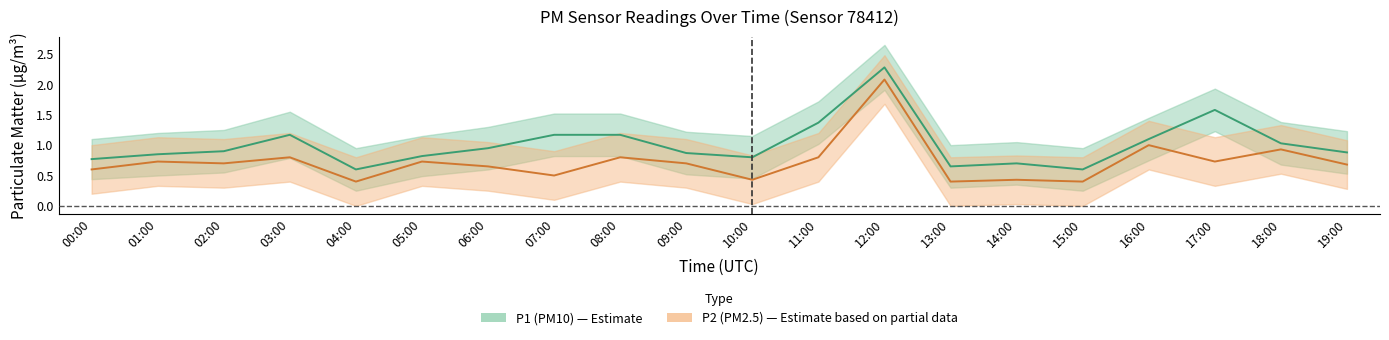

What is the label of the 5th point from the right?

15:00